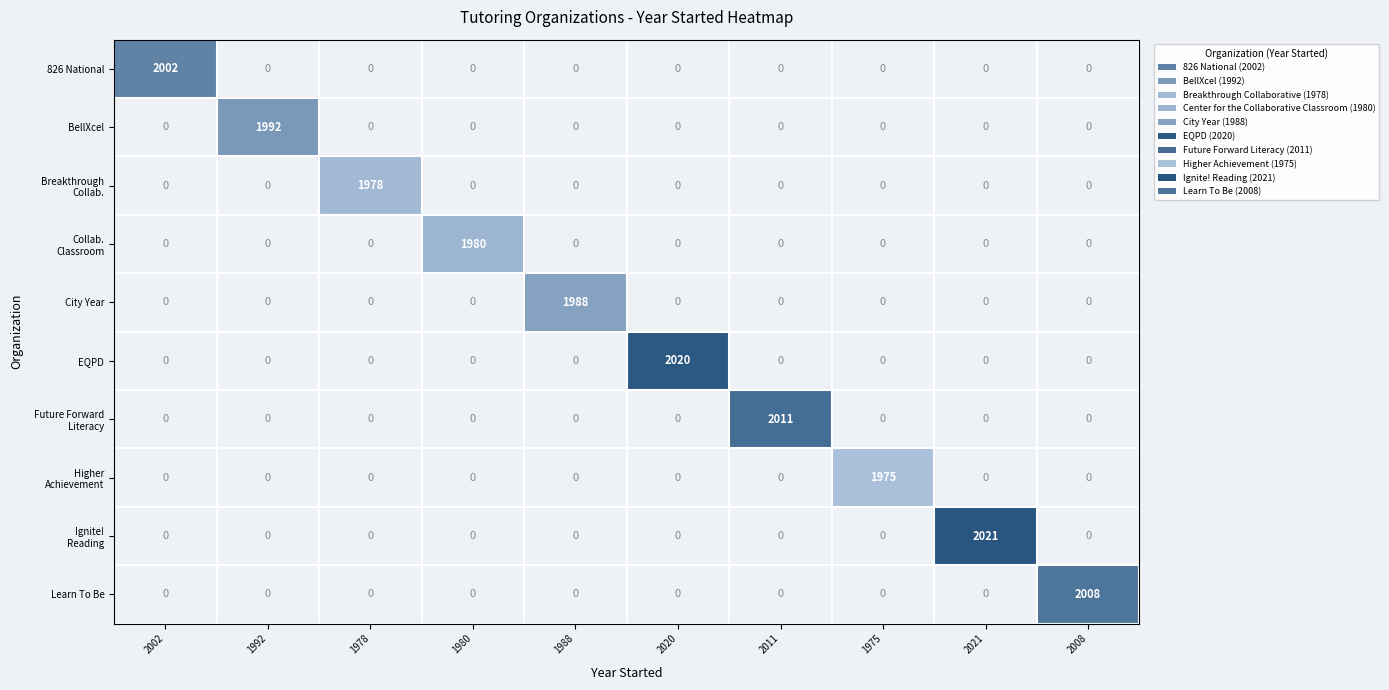

Is it true that Learn To Be equals 413 at 2008?

False